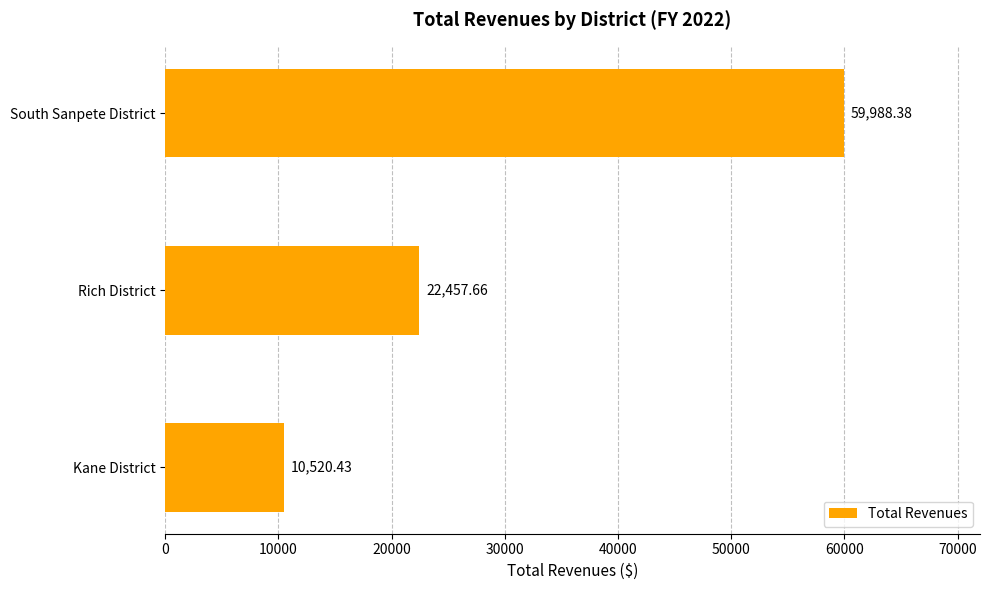

Rank the categories by value from lowest to highest.

Kane District, Rich District, South Sanpete District